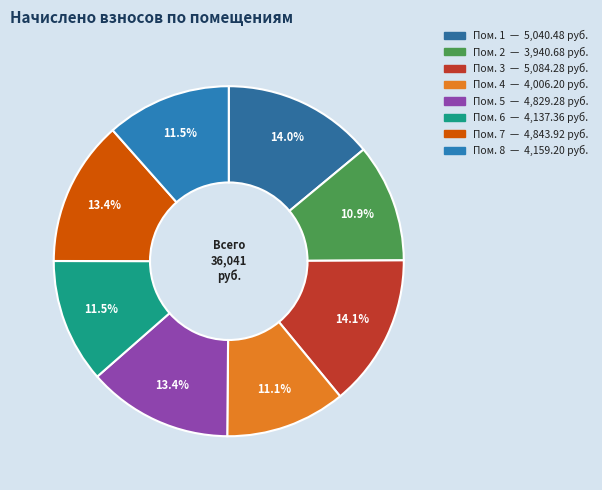

Rank the categories by value from highest to lowest.

3, 1, 7, 5, 8, 6, 4, 2